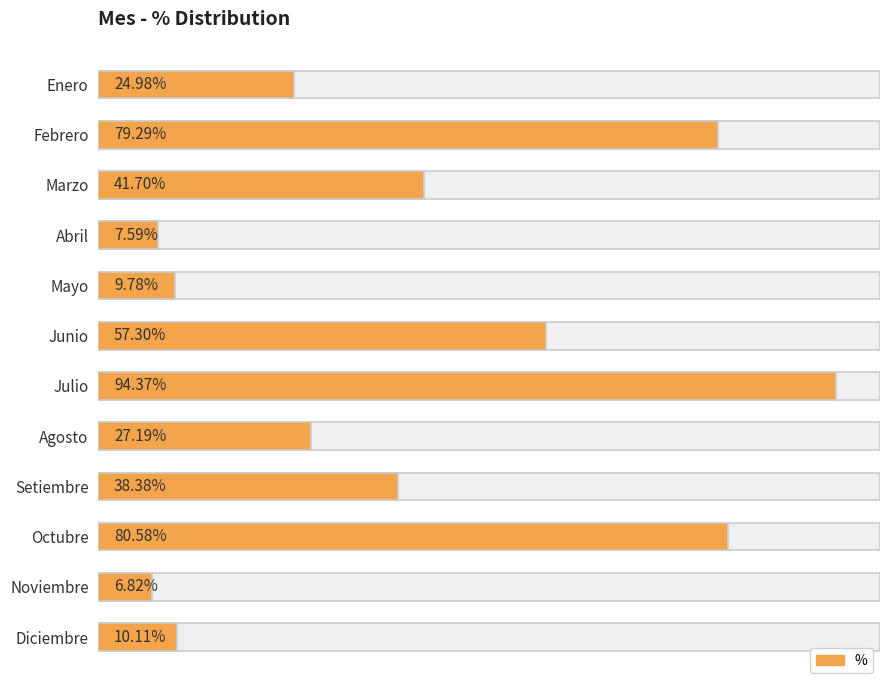

What is the value of the 2nd bar from the left?

0.8